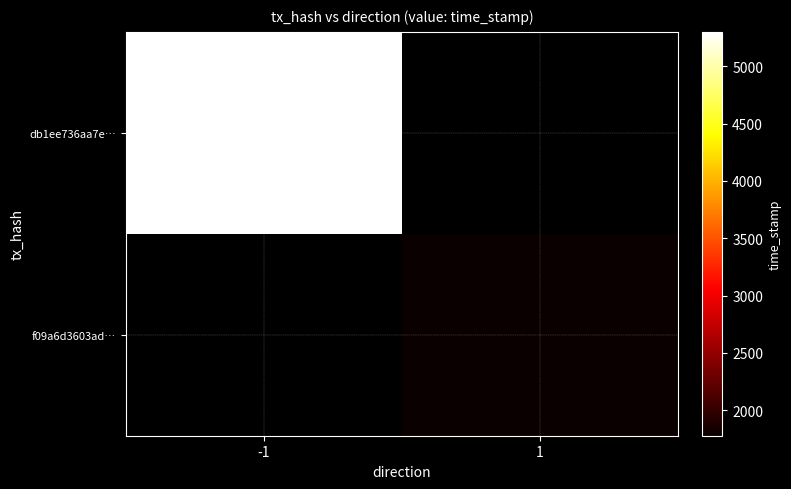

What is the highest value of the db1ee736aa7e… series?

1545325299.0